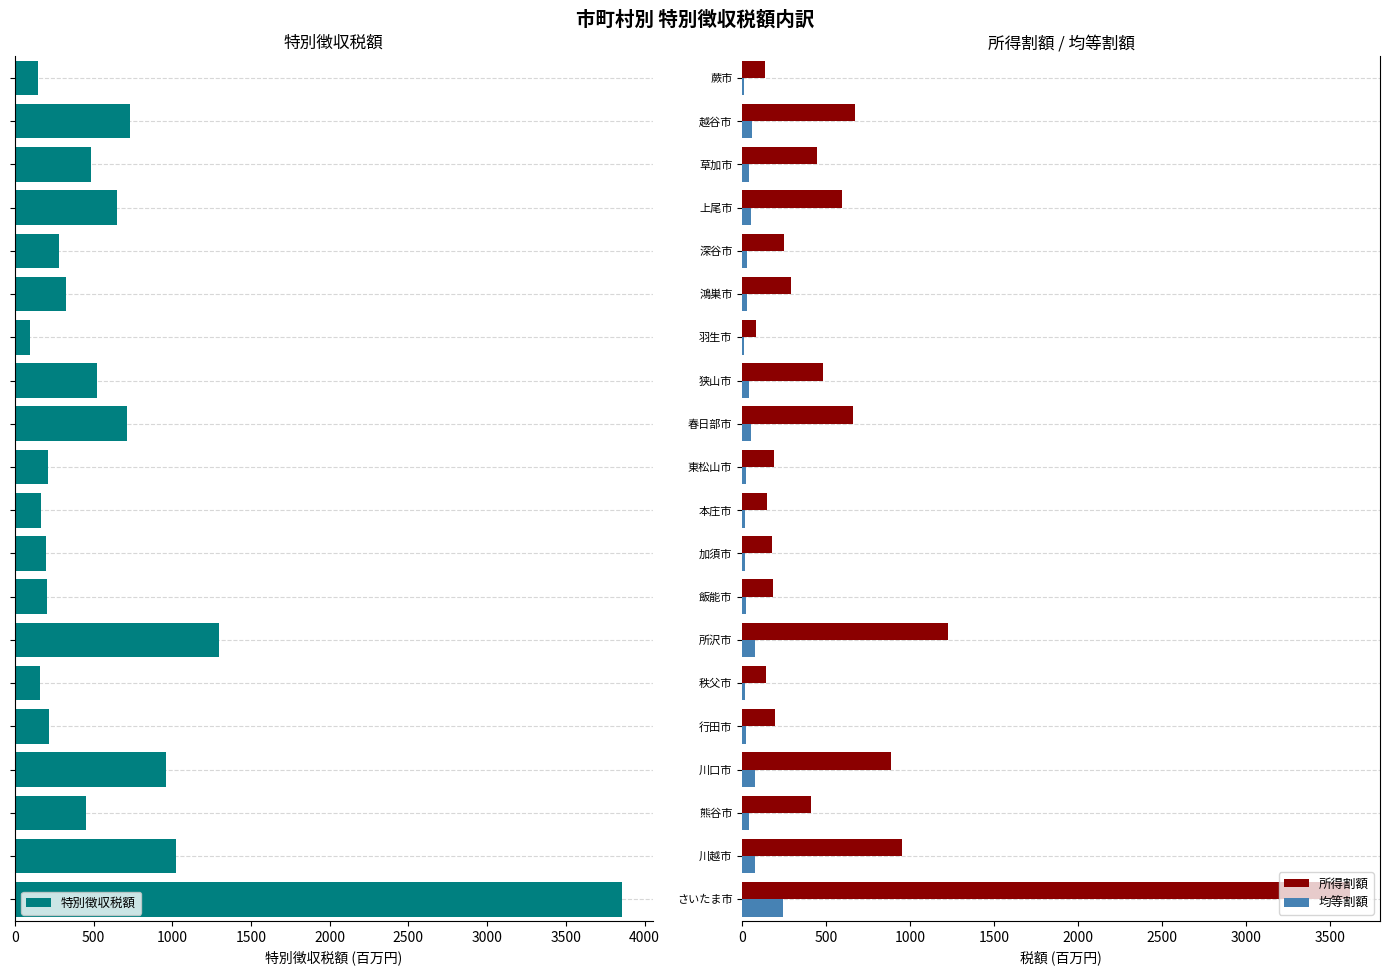

The 所得割額 series shows 385.7 at 川口市. True or false?

False